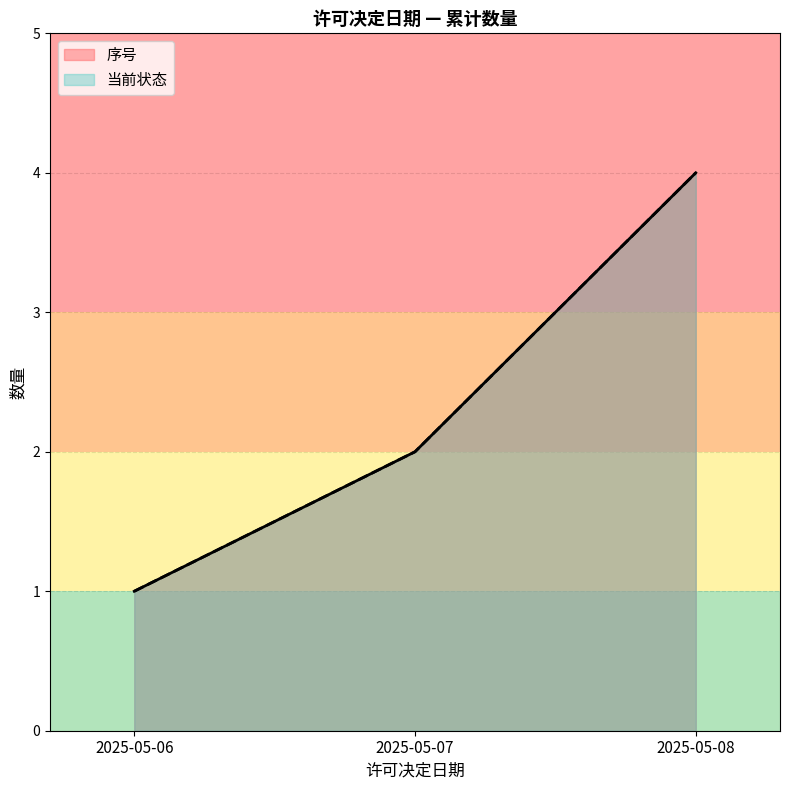

List the series in order of their overall mean, highest first.

序号, 当前状态